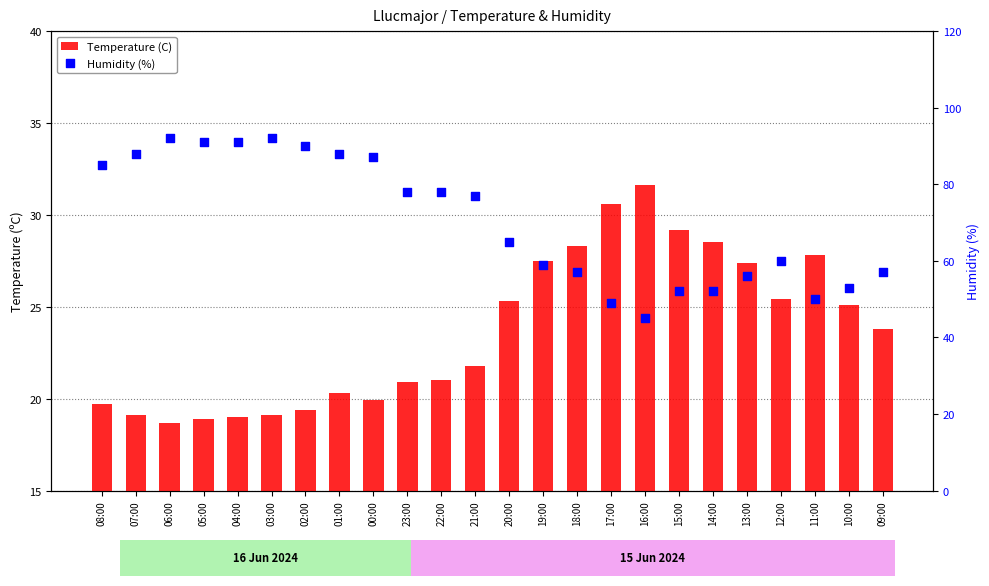

At how many categories does at least one series exceed 83?

9